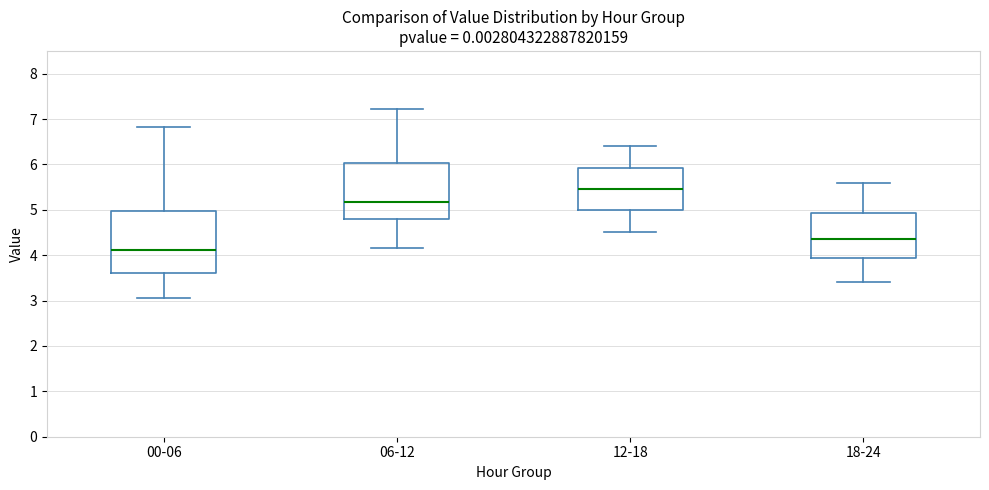

Which box has the lowest median line?

00-06